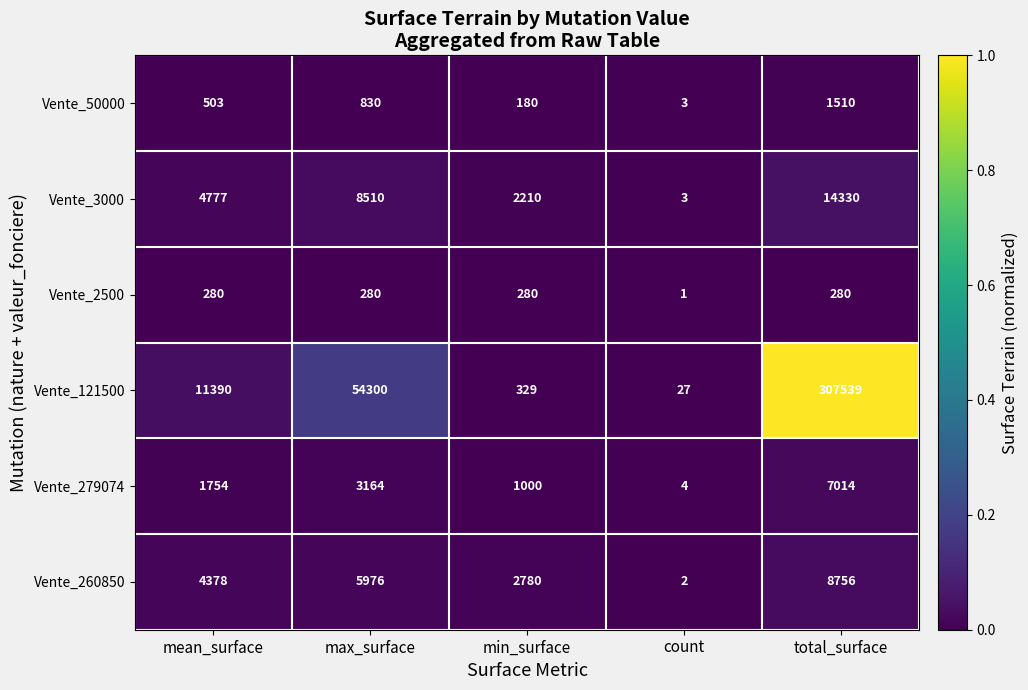

True or false: Vente_260850 has a value of 2 at count.

True